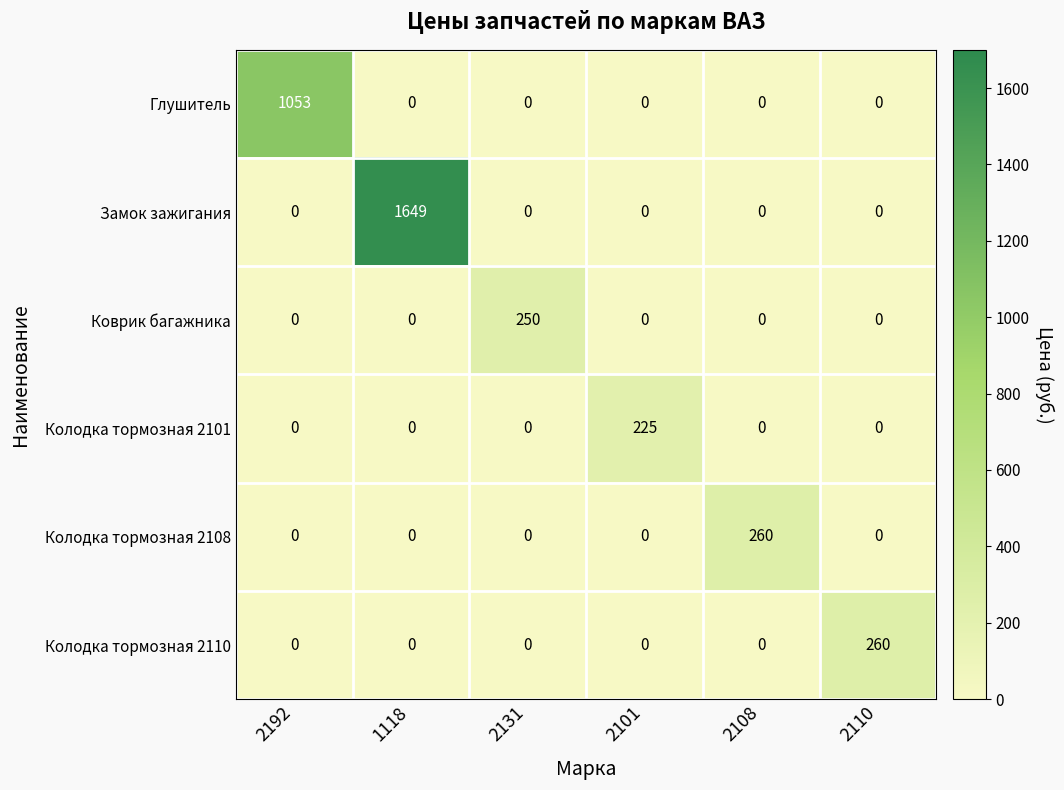

At which category is the sum across all series the highest?

1118